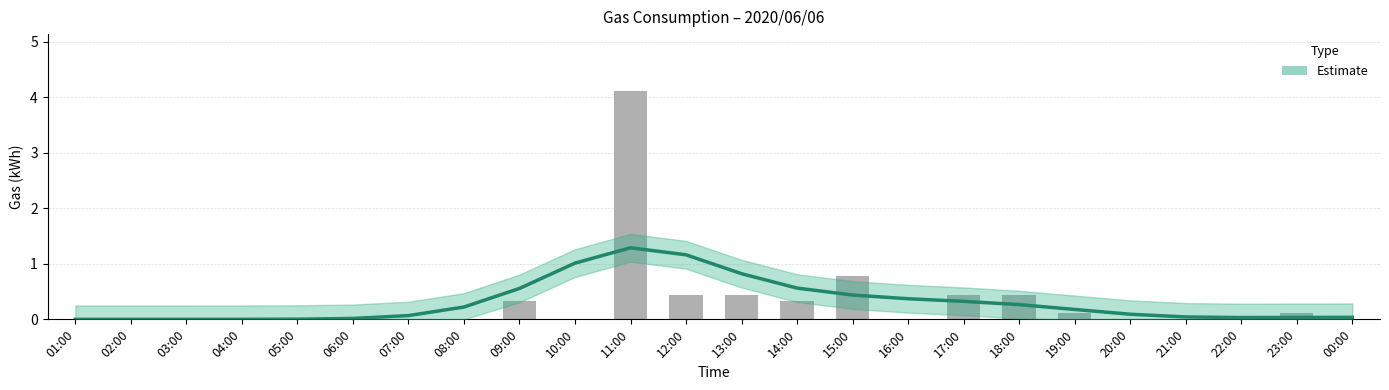

What is the difference between the values at 18:00 and 01:00?

0.4